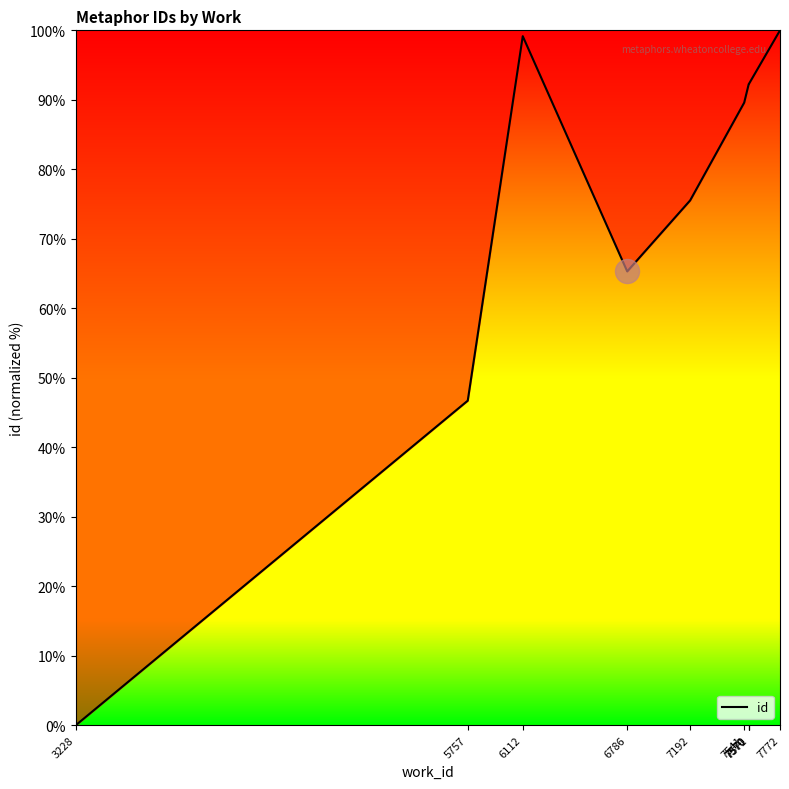

Approximately how many times larger is the value at 7192 compared to 7570?

0.8